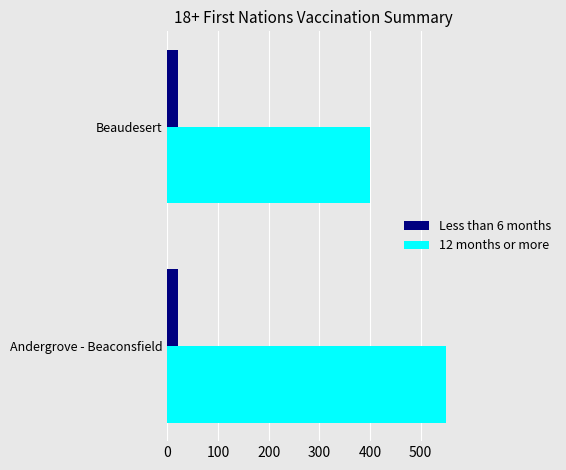

List the series in order of their overall mean, highest first.

12 months or more, Less than 6 months